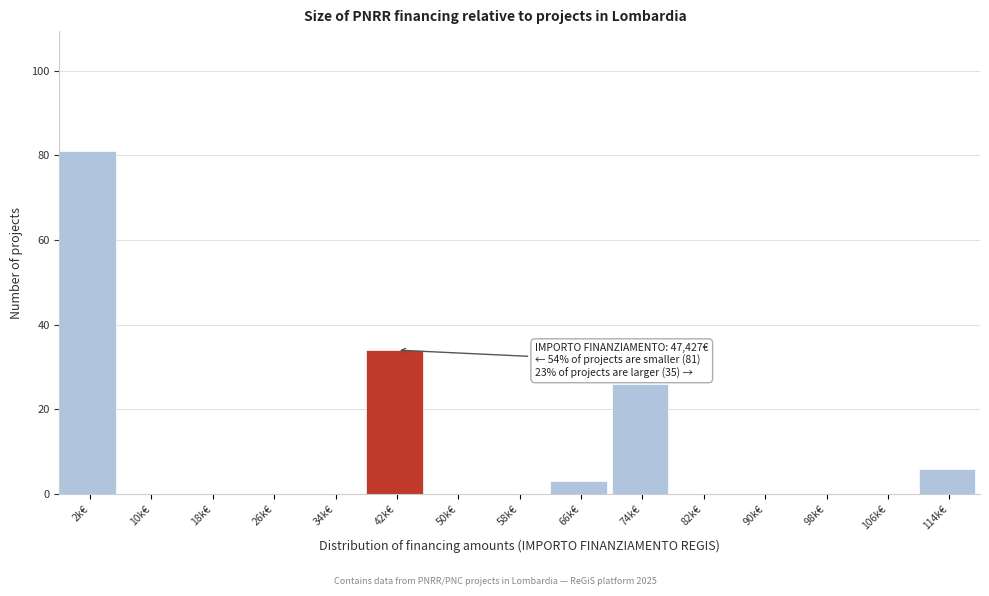

Reading left to right, list all the values displayed in this chart.

2k€=81	10k€=0	18k€=0	26k€=0	34k€=0	42k€=34	50k€=0	58k€=0	66k€=3	74k€=26	82k€=0	90k€=0	98k€=0	106k€=0	114k€=6